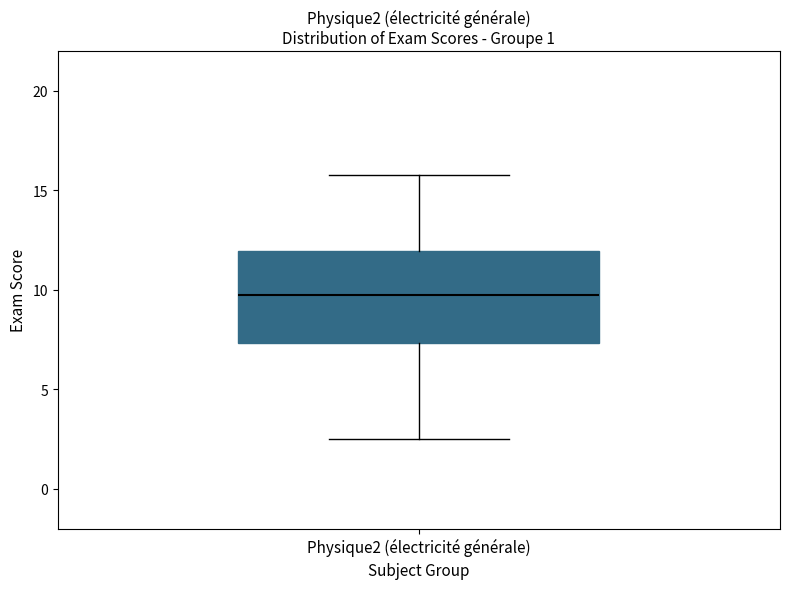

Where is the upper edge of the box for Physique2 (électricité générale) on the y-axis? The values are not printed on the chart, so give them approximately, as read against the axis.

12.0